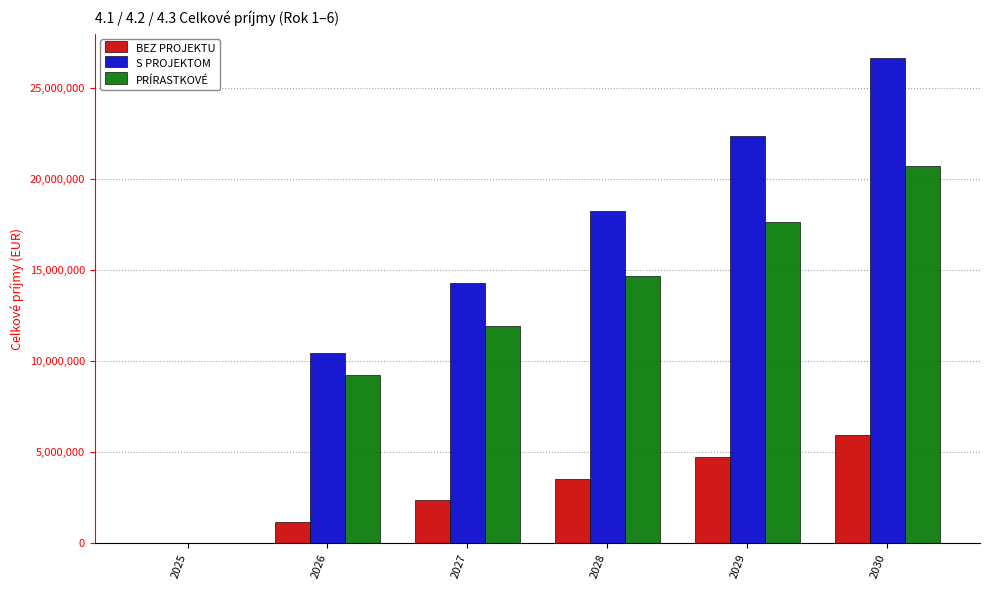

What is the highest value of the BEZ PROJEKTU series?

5942430